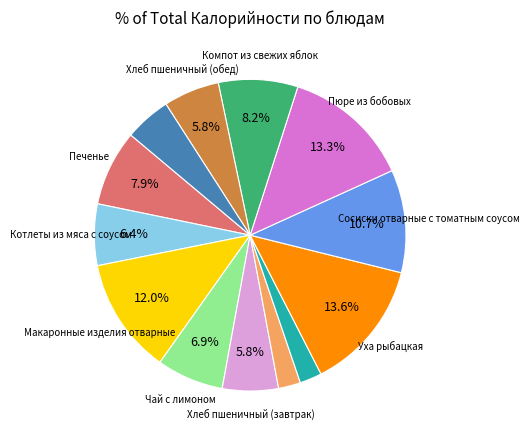

Is there any slice that represents more than half of the pie?

No